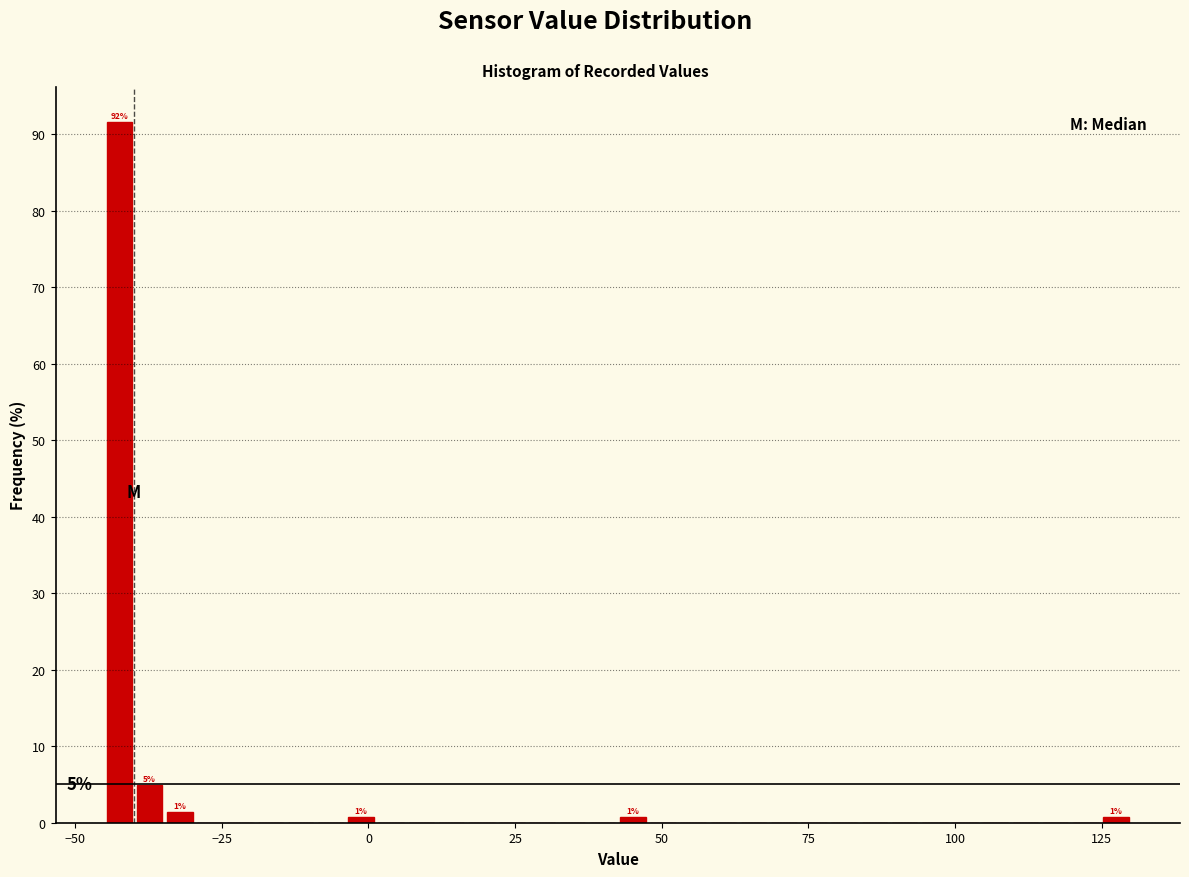

Read against the x-axis, roughly where is the centre of the tallest bar?

-40